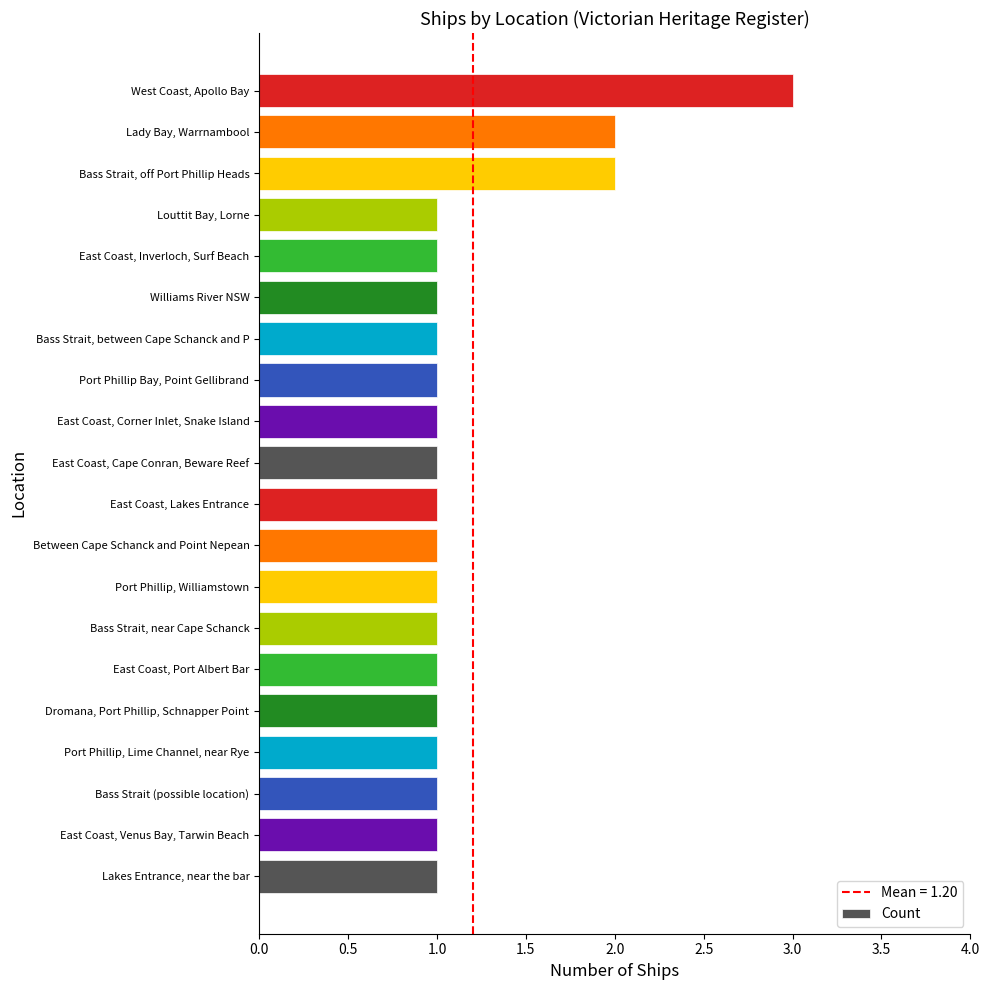

Reading bottom to top, what are all the values shown in this chart?

Lakes Entrance, near the bar=1	East Coast, Venus Bay, Tarwin Beach=1	Bass Strait (possible location)=1	Port Phillip, Lime Channel, near Rye=1	Dromana, Port Phillip, Schnapper Point=1	East Coast, Port Albert Bar=1	Bass Strait, near Cape Schanck=1	Port Phillip, Williamstown=1	Between Cape Schanck and Point Nepean=1	East Coast, Lakes Entrance=1	East Coast, Cape Conran, Beware Reef=1	East Coast, Corner Inlet, Snake Island=1	Port Phillip Bay, Point Gellibrand=1	Bass Strait, between Cape Schanck and P=1	Williams River NSW=1	East Coast, Inverloch, Surf Beach=1	Louttit Bay, Lorne=1	Bass Strait, off Port Phillip Heads=2	Lady Bay, Warrnambool=2	West Coast, Apollo Bay=3